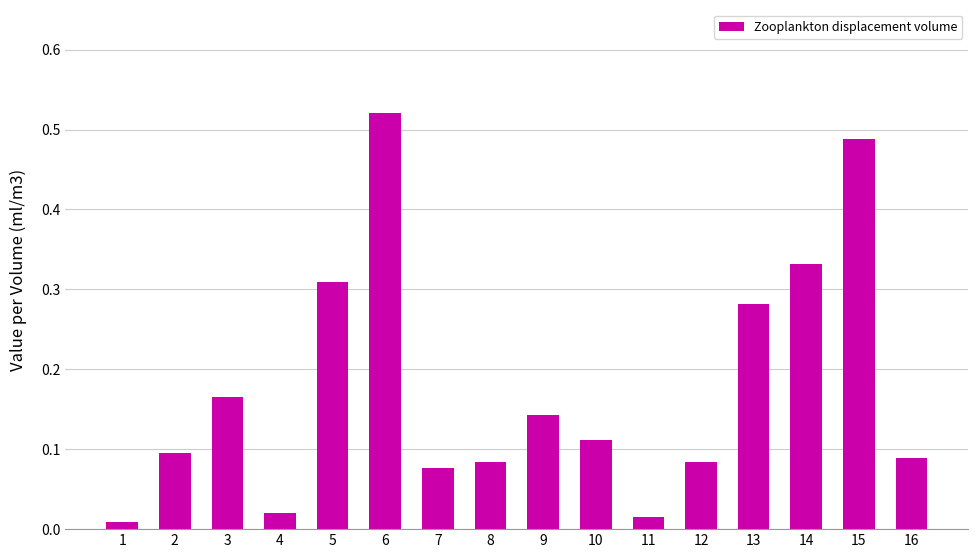

Between 10 and 4, which is larger?

10